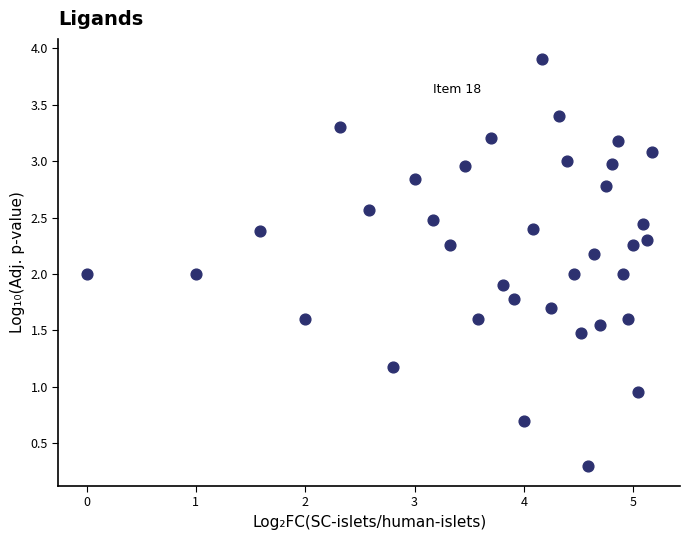

What is the range of Y values (max minus min)?

3.6